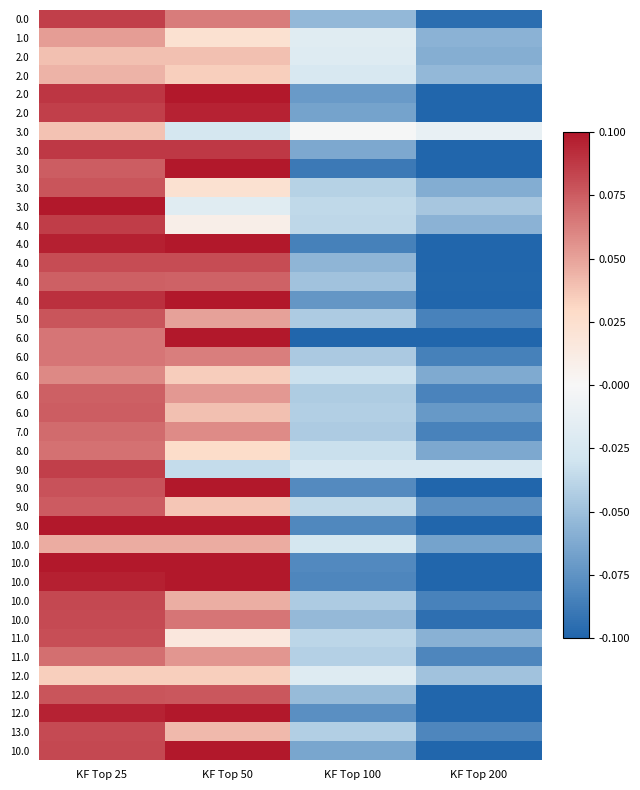

At how many categories does at least one series exceed 0?

2